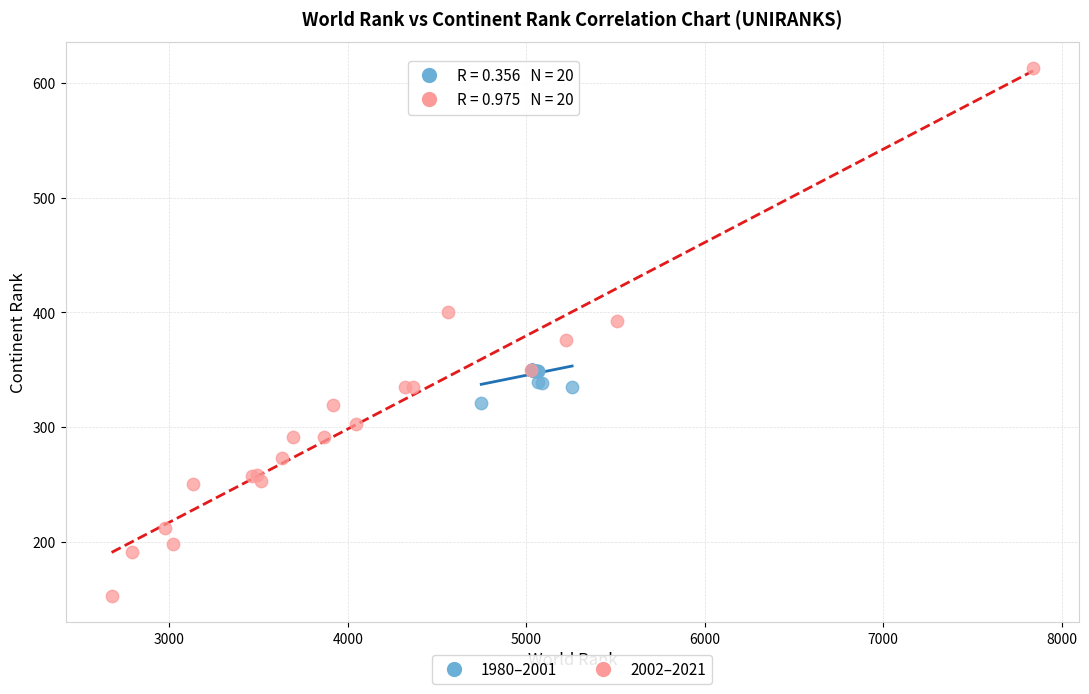

Which series reaches the minimum Y coordinate?

2002–2021